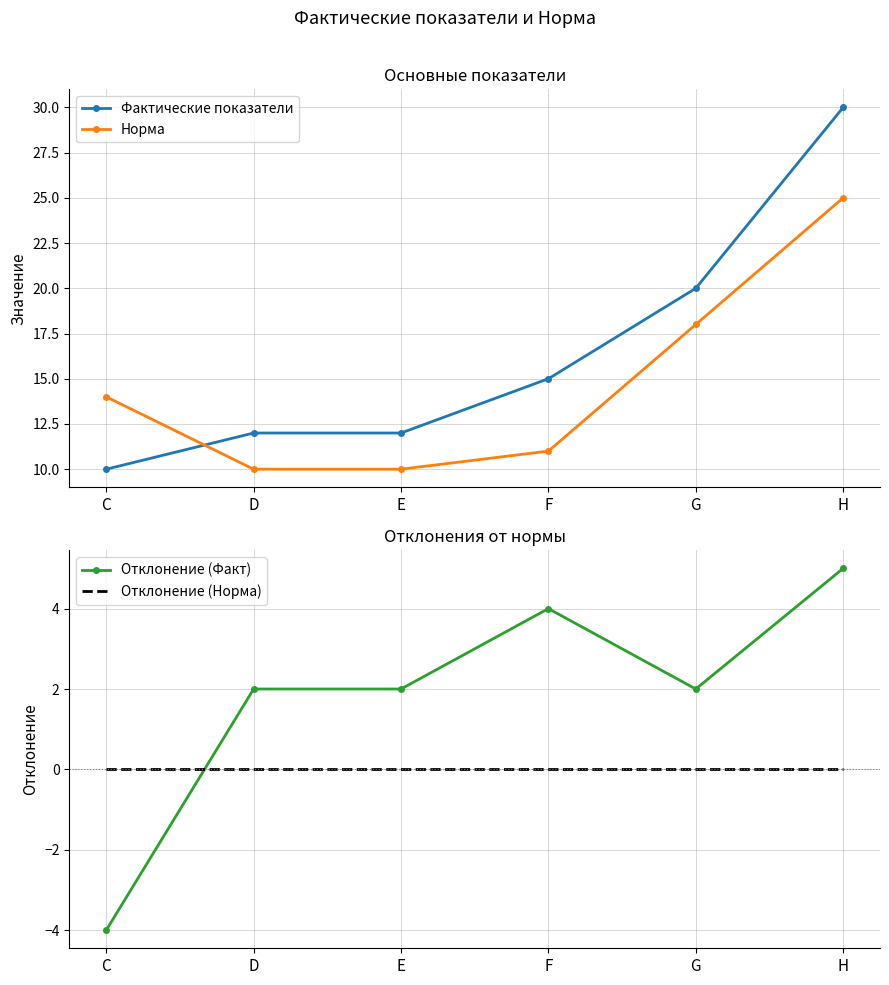

What is the difference between the highest and lowest values at C?

18